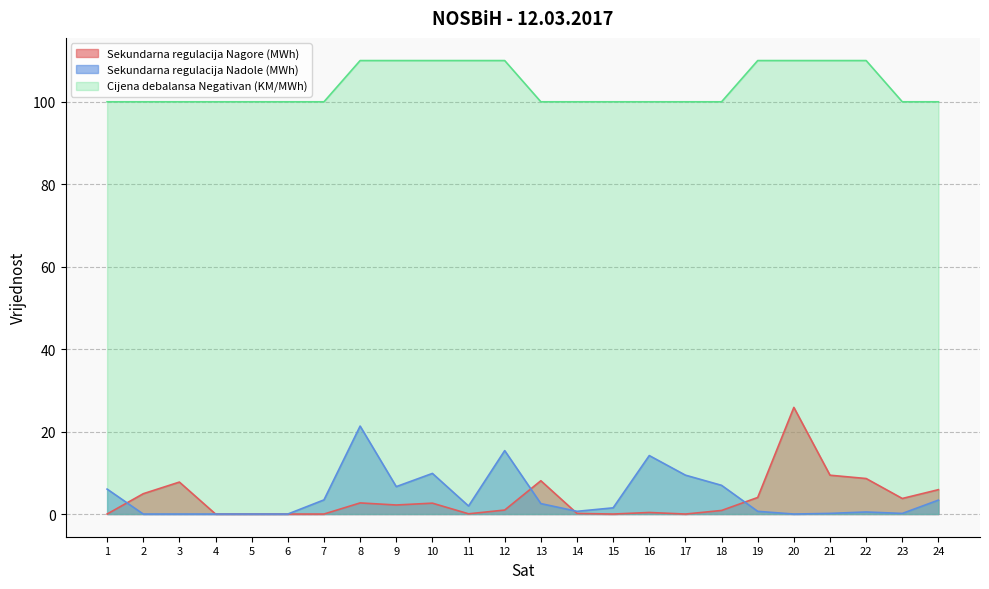

How many positive values does the Sekundarna regulacija Nagore (MWh) series have?

17